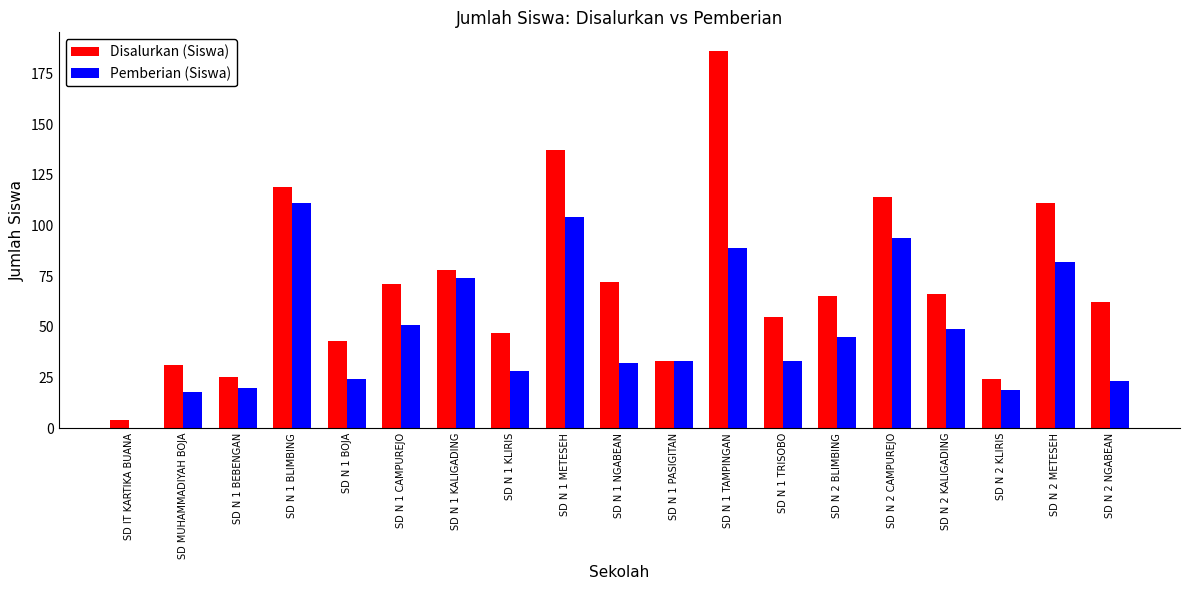

How many groups of bars are there?

19